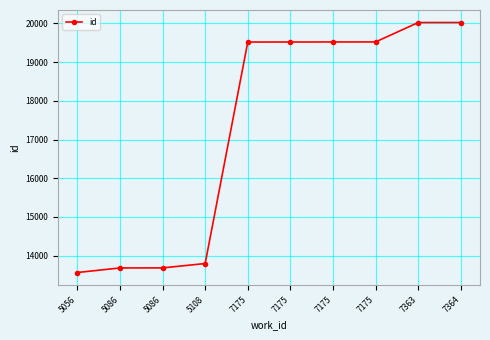

Count the number of data series in this chart.

1